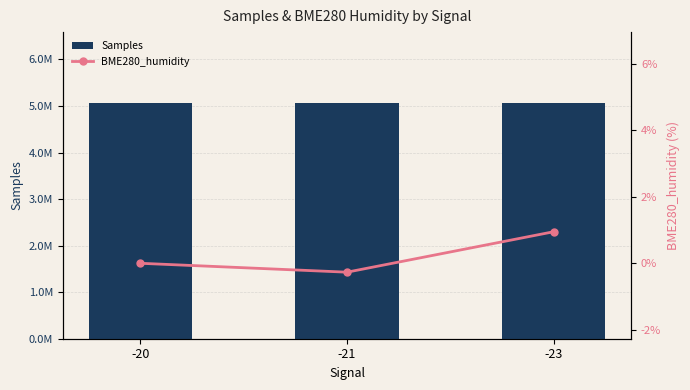

Where does the Samples series first go above 5067121?

-20